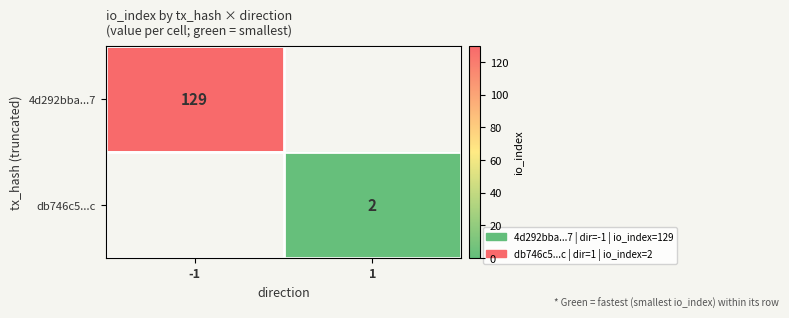

How many series are shown in this chart?

2